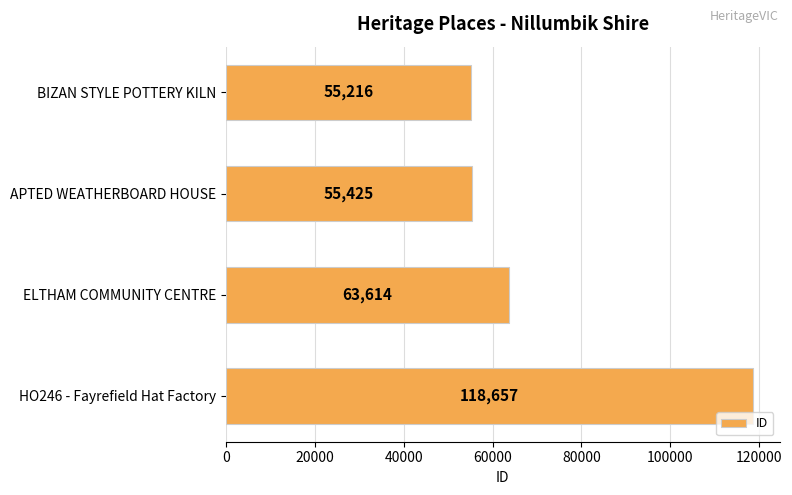

Where is the data nearest to the value 86936?

ELTHAM COMMUNITY CENTRE